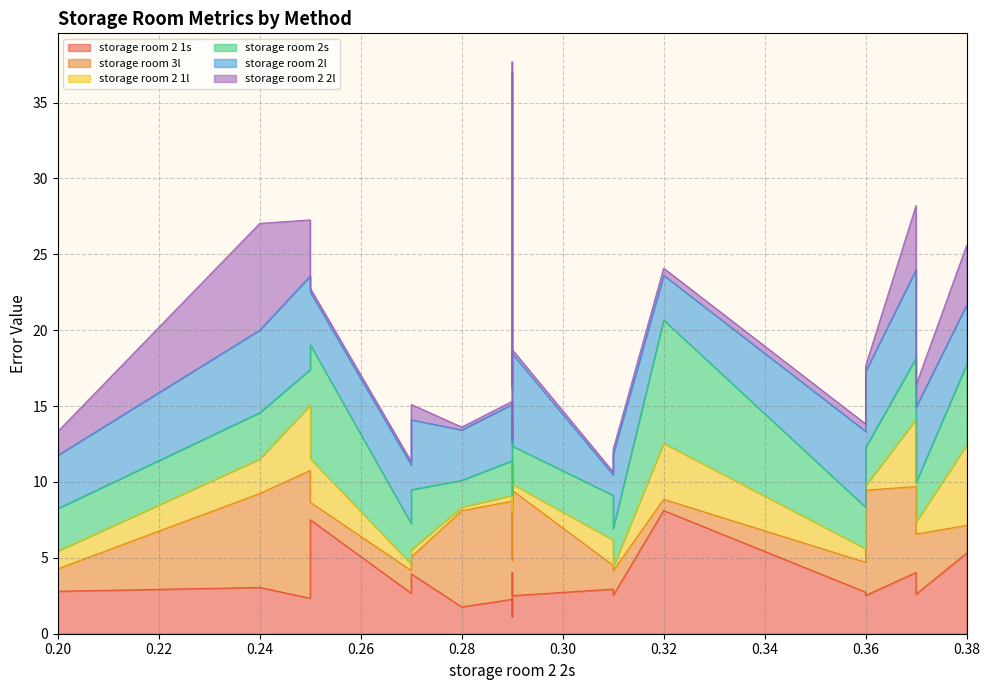

How many lines are shown in the chart?

6